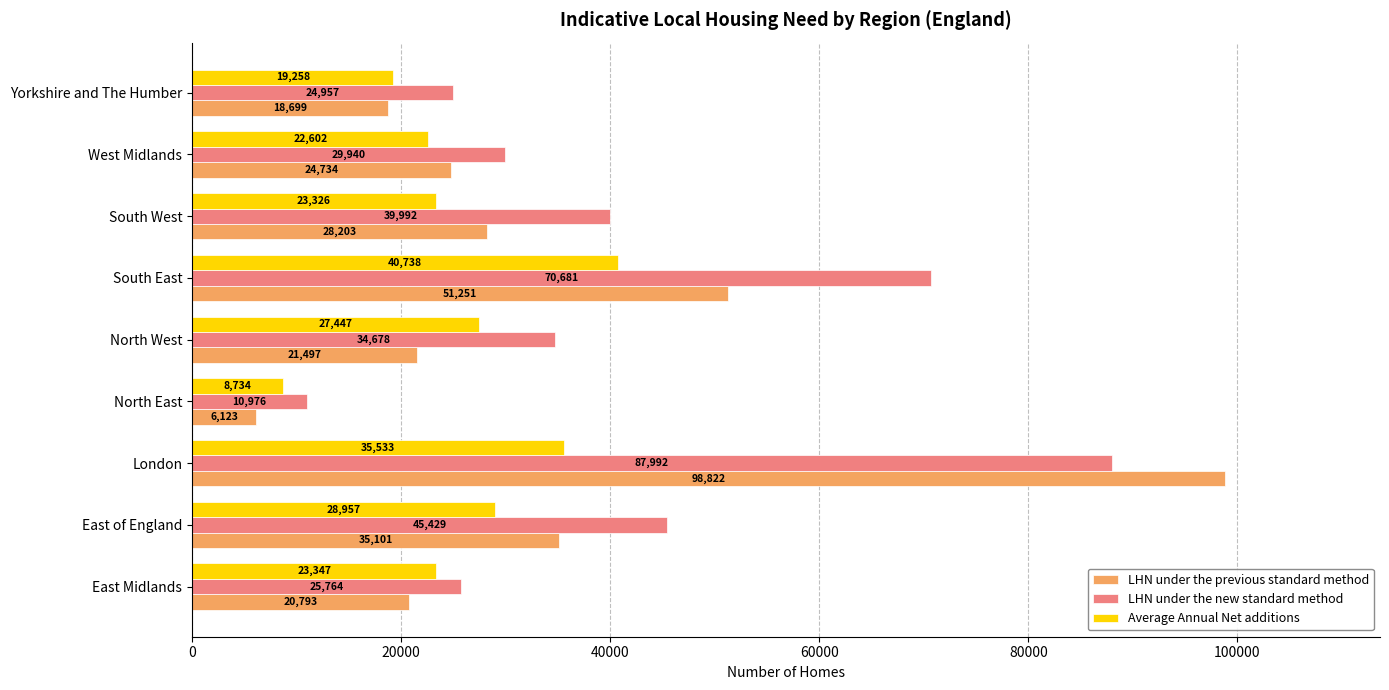

Which series has the largest total across all categories?

LHN under the new standard method